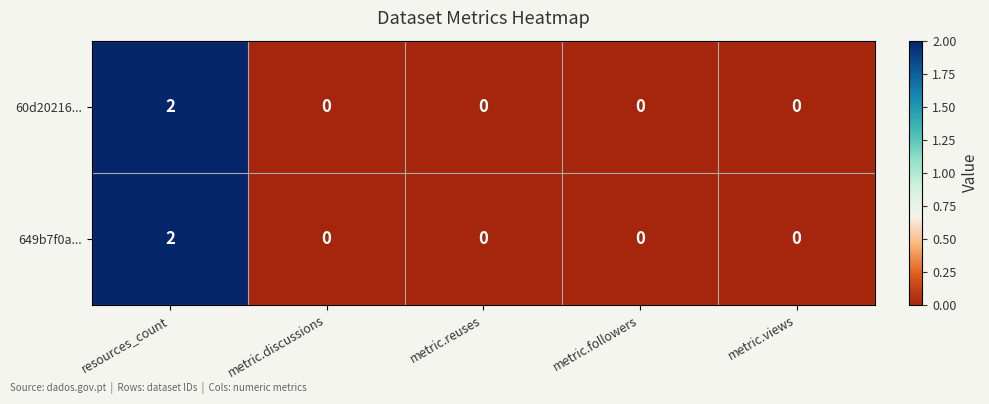

Count the 60d20216... values in the range 0 to 1.

4